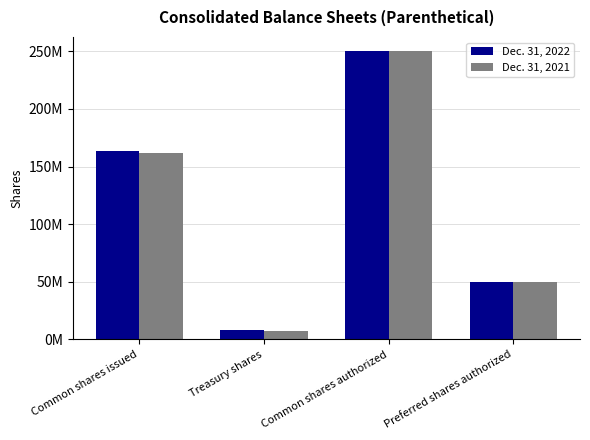

At which category is the sum across all series the highest?

Common shares authorized